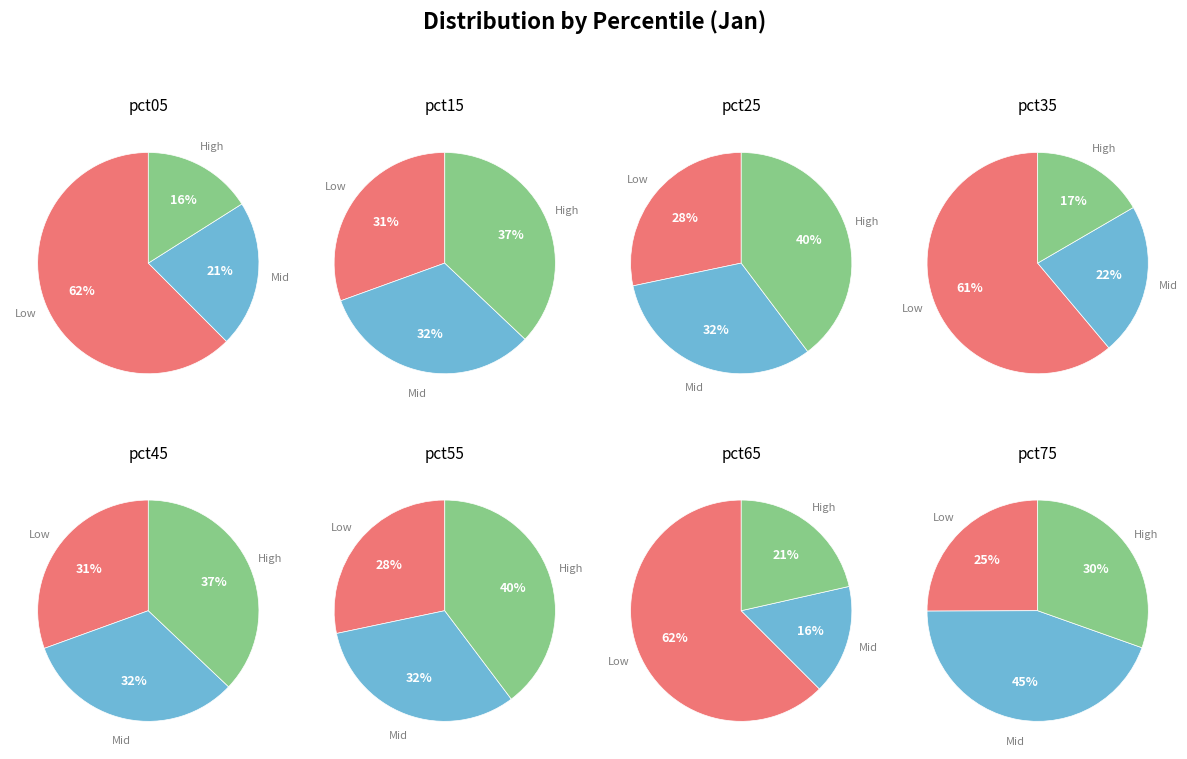

Is it true that pct15 is 2% of the pie?

False